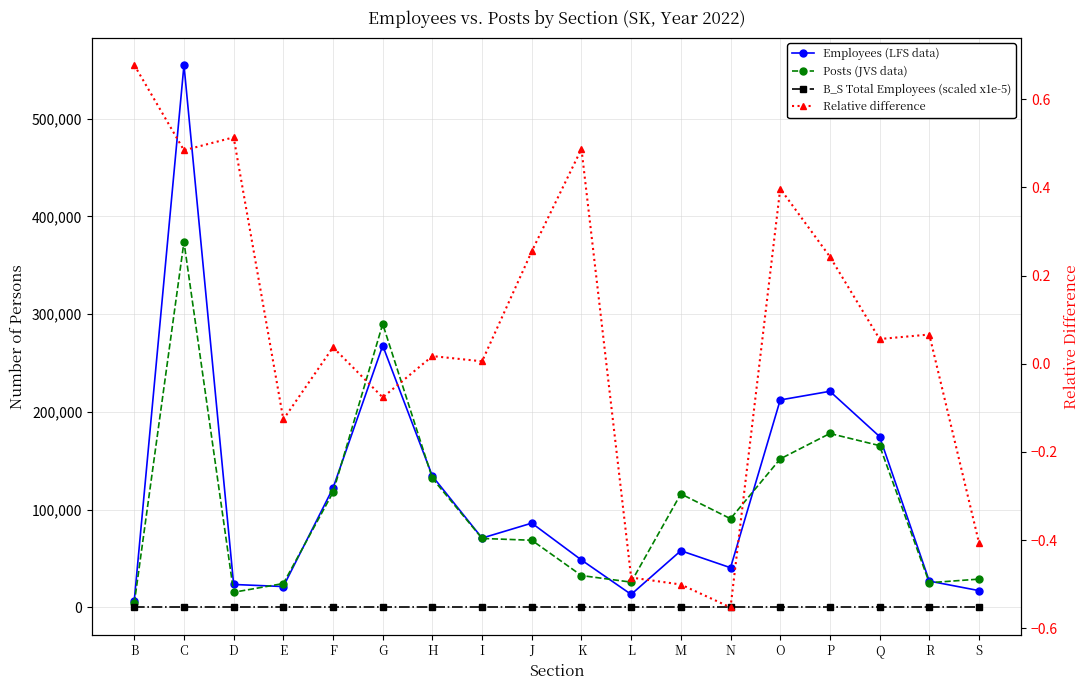

Reading left to right, transcribe all the data shown in this chart.

Employees (LFS data): 7109.0	554824.0	23504.0	21381.0	122145.0	267828.0	134280.0	70964.0	86248.0	48513.0	13344.0	58036.0	40638.0	212229.0	221089.0	174809.0	26976.0	17224.0
Posts (JVS data): 4239.0	373916.0	15533.0	24470.0	117758.0	289955.0	131990.0	70577.0	68738.0	32627.0	25890.0	116152.0	90771.0	151945.0	177927.0	165535.0	25300.0	28976.0
B_S Total Employees (scaled x1e-5): 21.0	21.0	21.0	21.0	21.0	21.0	21.0	21.0	21.0	21.0	21.0	21.0	21.0	21.0	21.0	21.0	21.0	21.0
Relative difference: 0.7	0.5	0.5	-0.1	0.0	-0.1	0.0	0.0	0.3	0.5	-0.5	-0.5	-0.6	0.4	0.2	0.1	0.1	-0.4